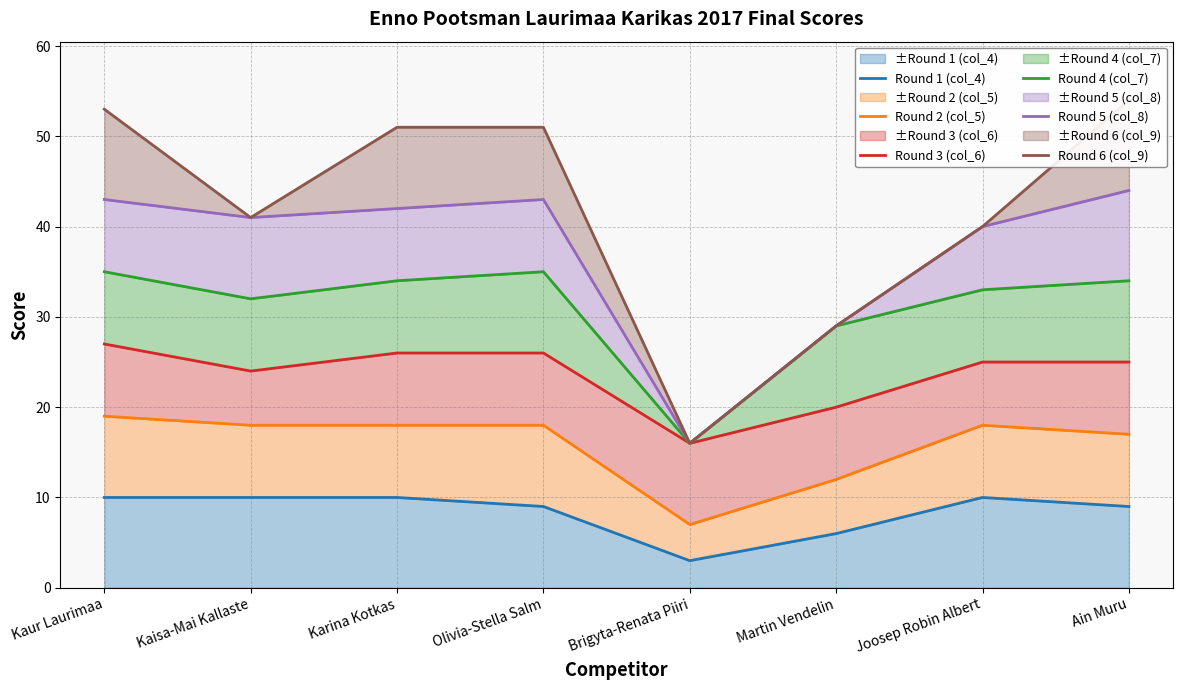

True or false: Round 1 (col_4) has a value of 3 at Karina Kotkas.

False